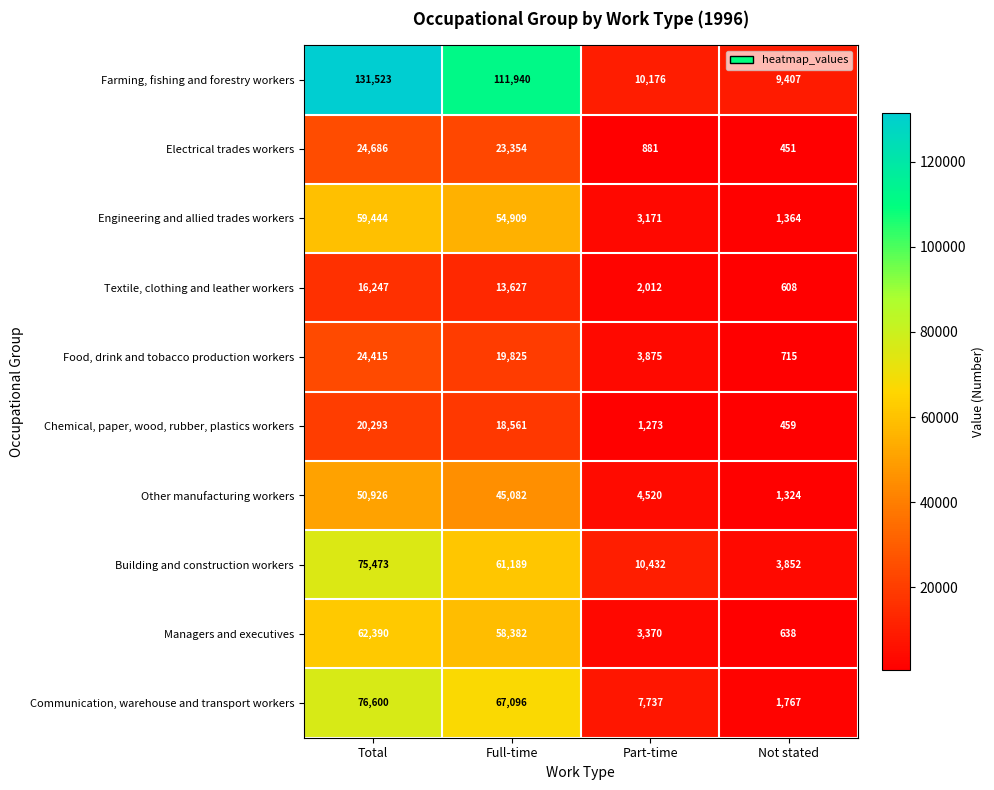

The value of Building and construction workers at Total is 23963. True or false?

False